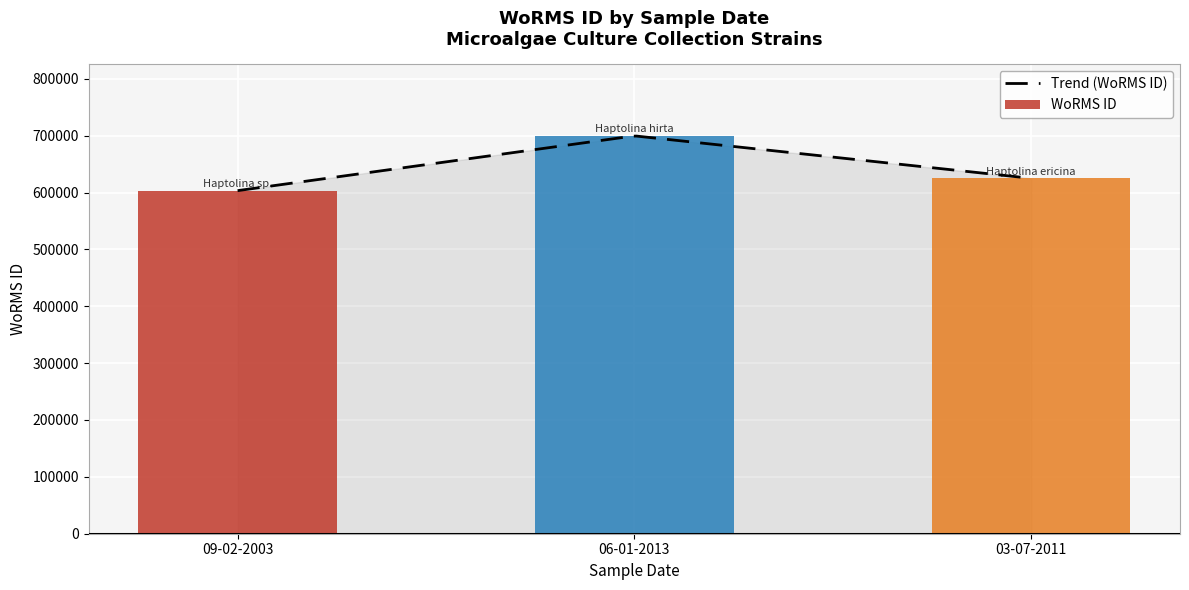

How many bars are there in total?

3